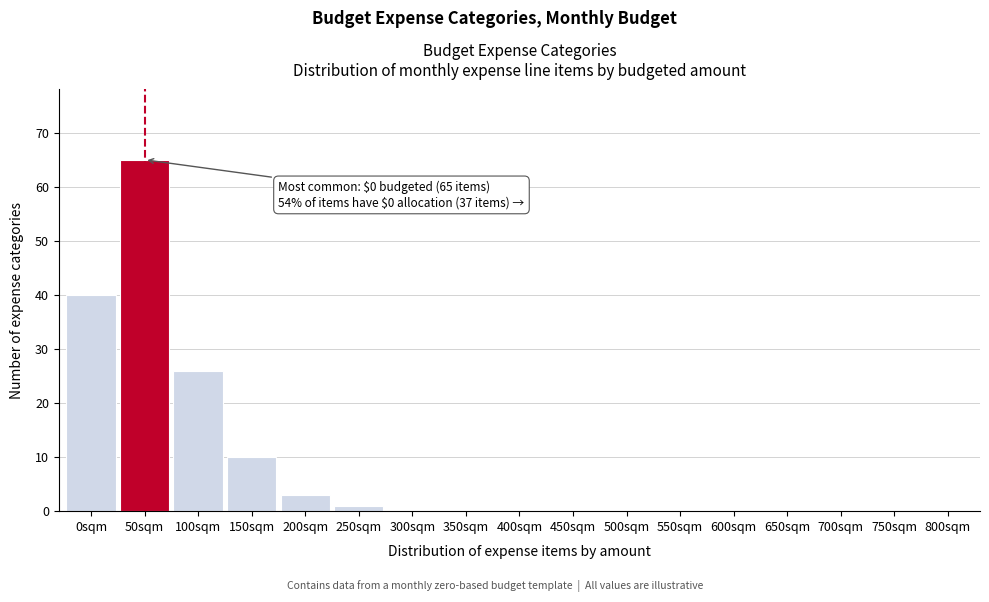

Reading left to right, transcribe all the data shown in this chart.

0sqm=40	50sqm=65	100sqm=26	150sqm=10	200sqm=3	250sqm=1	300sqm=0	350sqm=0	400sqm=0	450sqm=0	500sqm=0	550sqm=0	600sqm=0	650sqm=0	700sqm=0	750sqm=0	800sqm=0